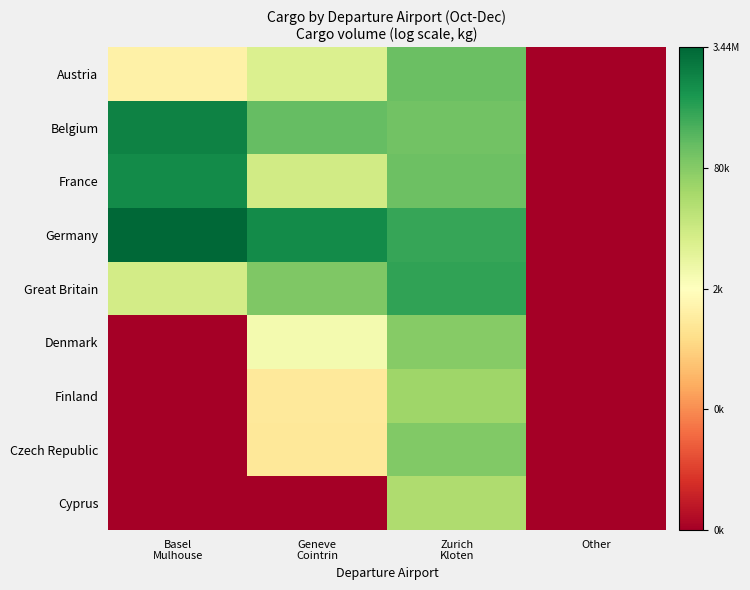

At which category does the chart reach its minimum across all series?

Other